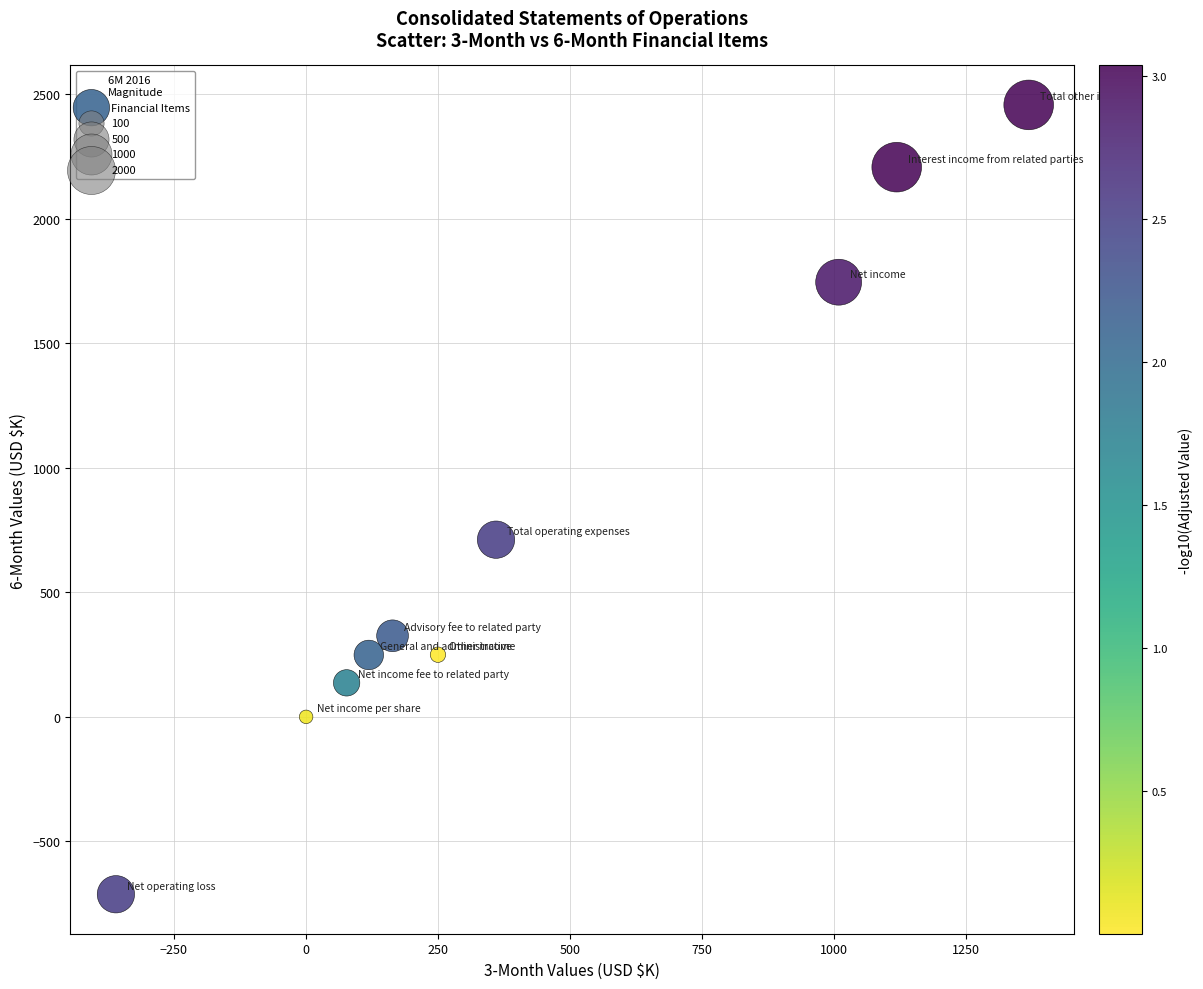

What is the average Y value?

737.4